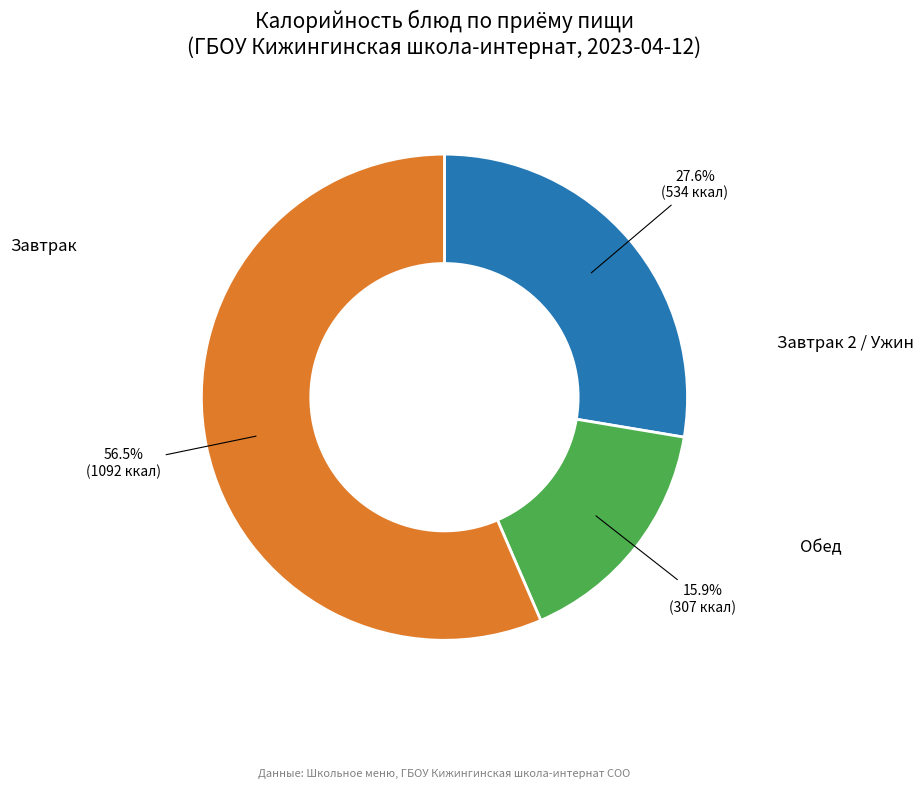

Does any single category account for the majority?

Yes